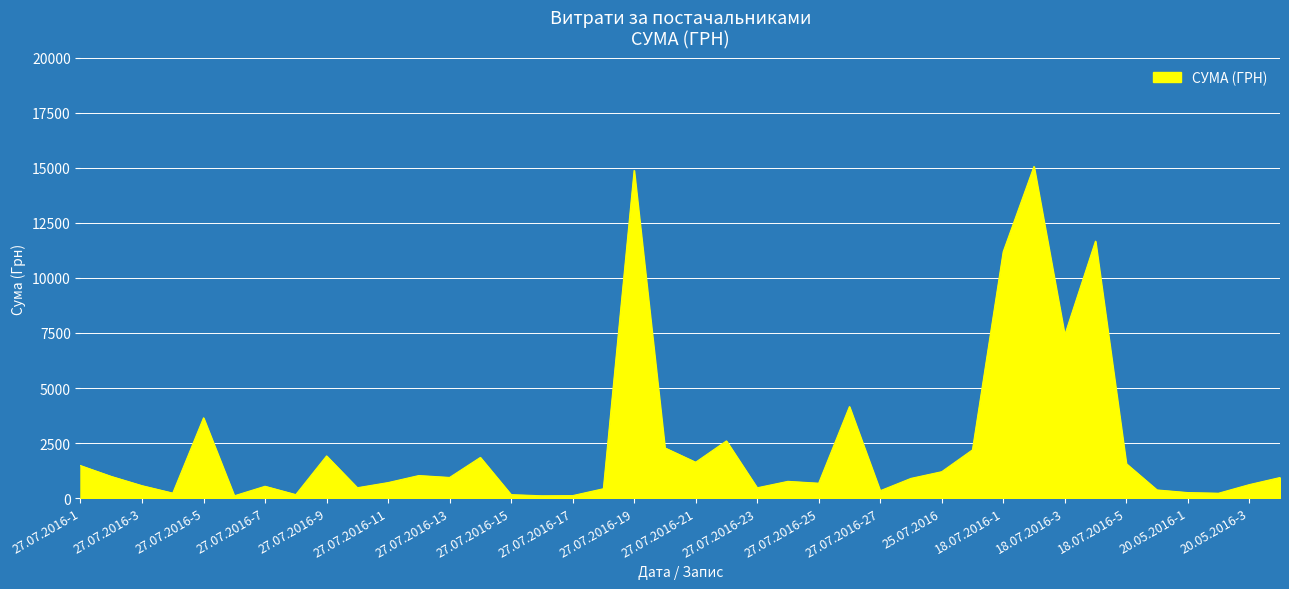

What is the greatest value displayed?

15067.0